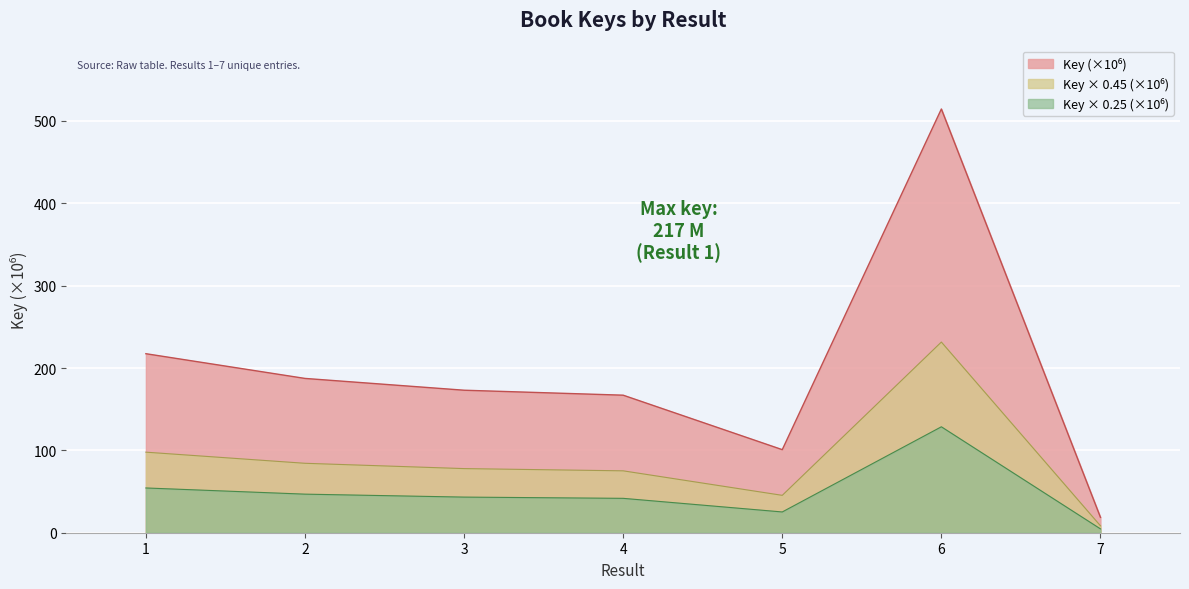

What value does the data have at 7?

18.7